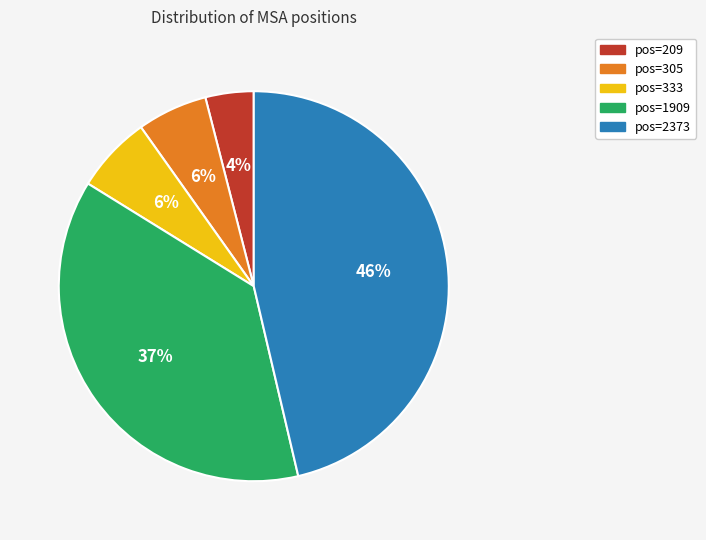

To the nearest percent, what is the average slice percentage?

20%